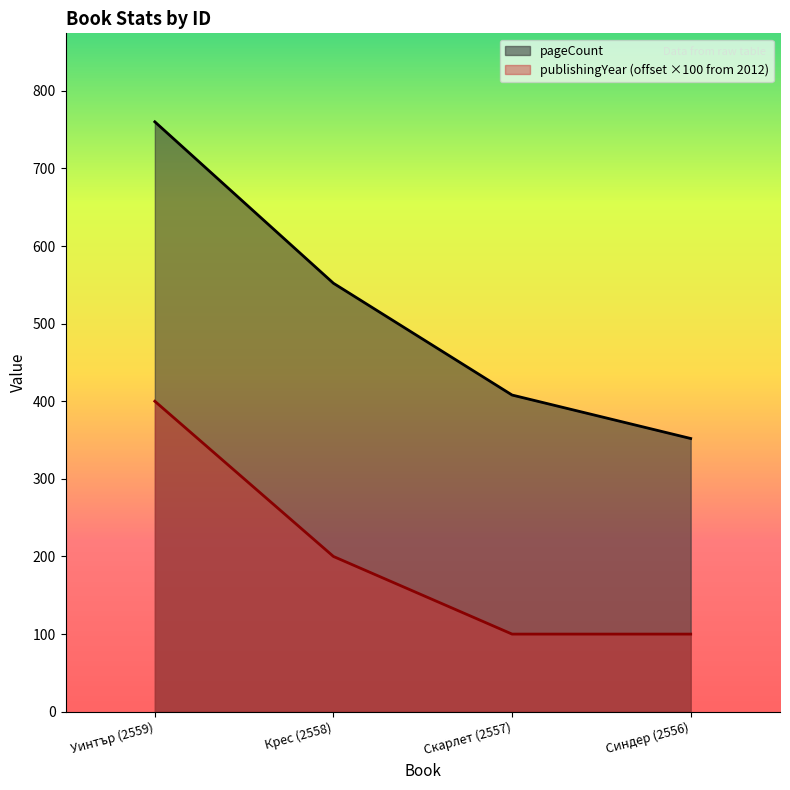

What is the maximum value for publishingYear?

400